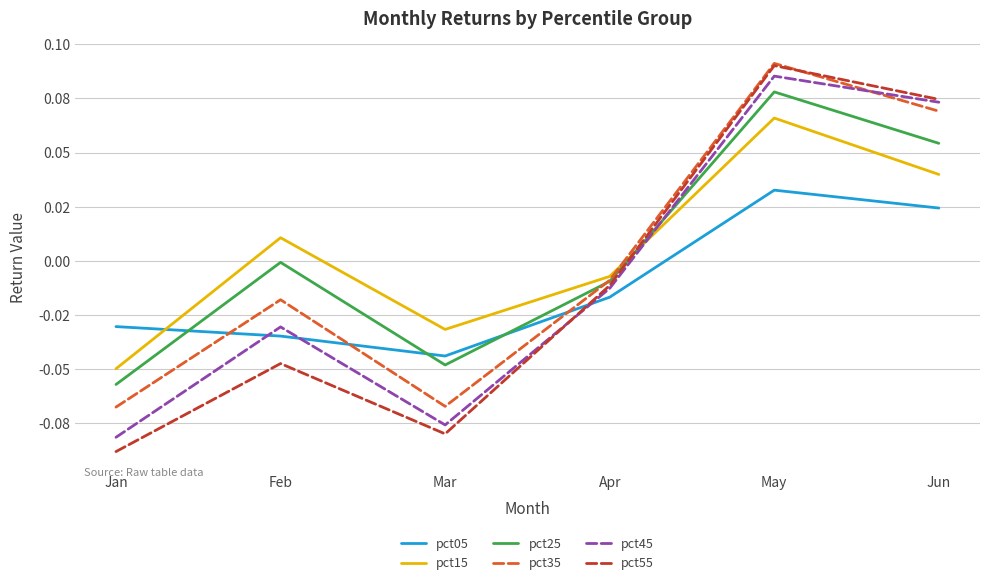

Rank the series at Jan from lowest to highest value.

pct55, pct45, pct35, pct25, pct15, pct05